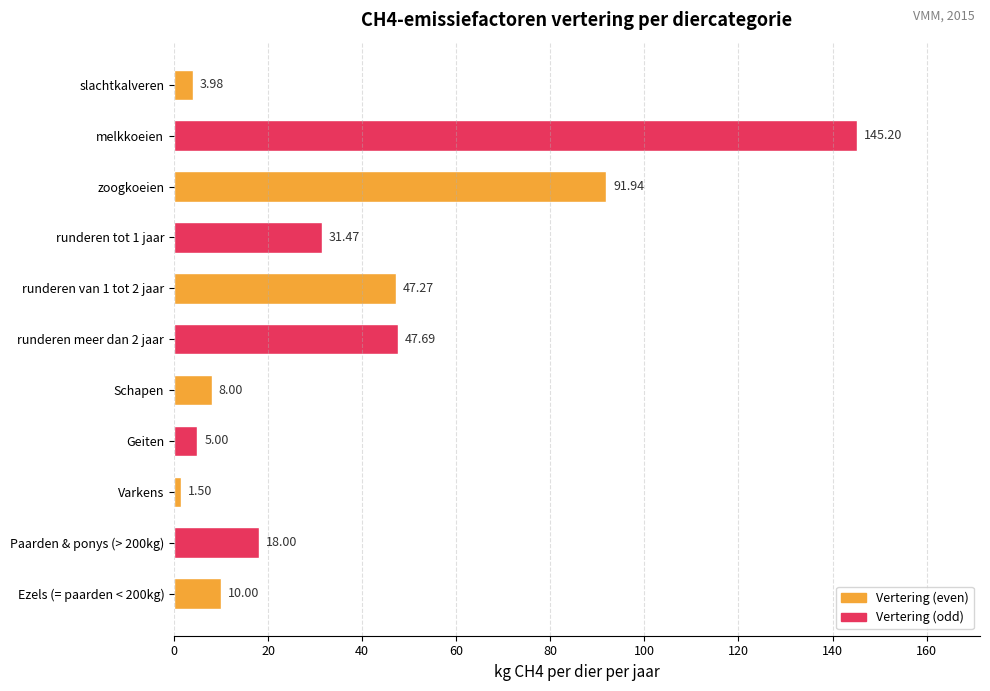

What is the label of the 3rd bar from the top?

zoogkoeien